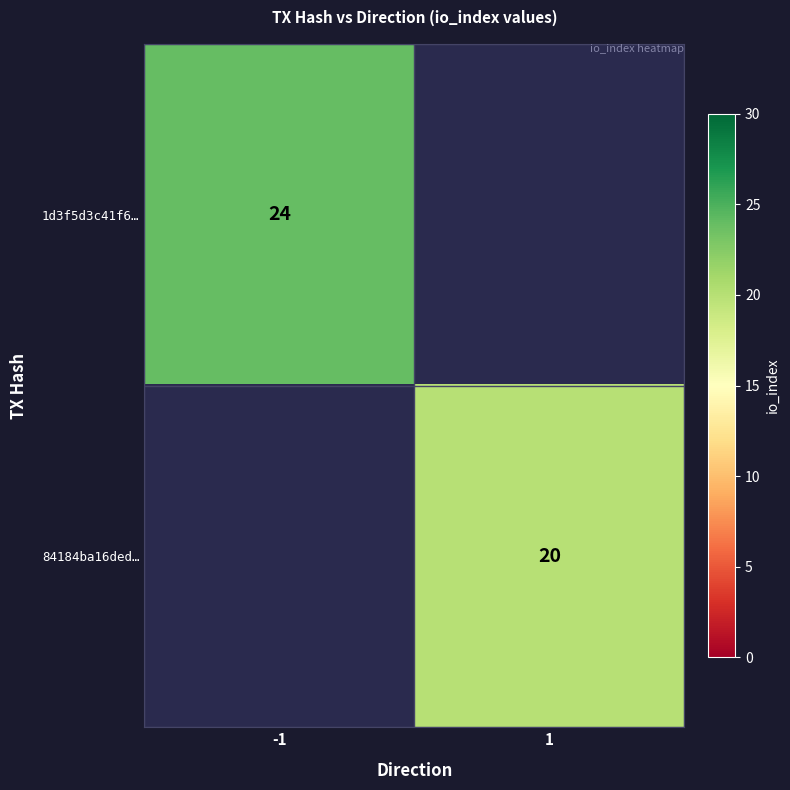

The value of 1d3f5d3c41f6… at -1 is 8.9. True or false?

False